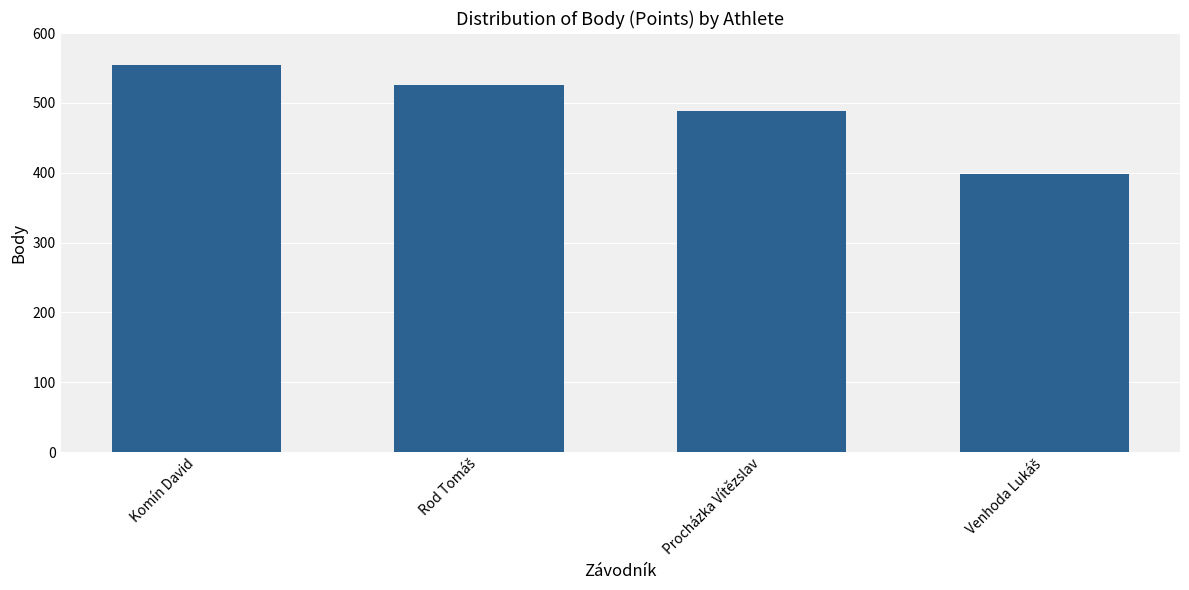

What is the greatest value displayed?

554